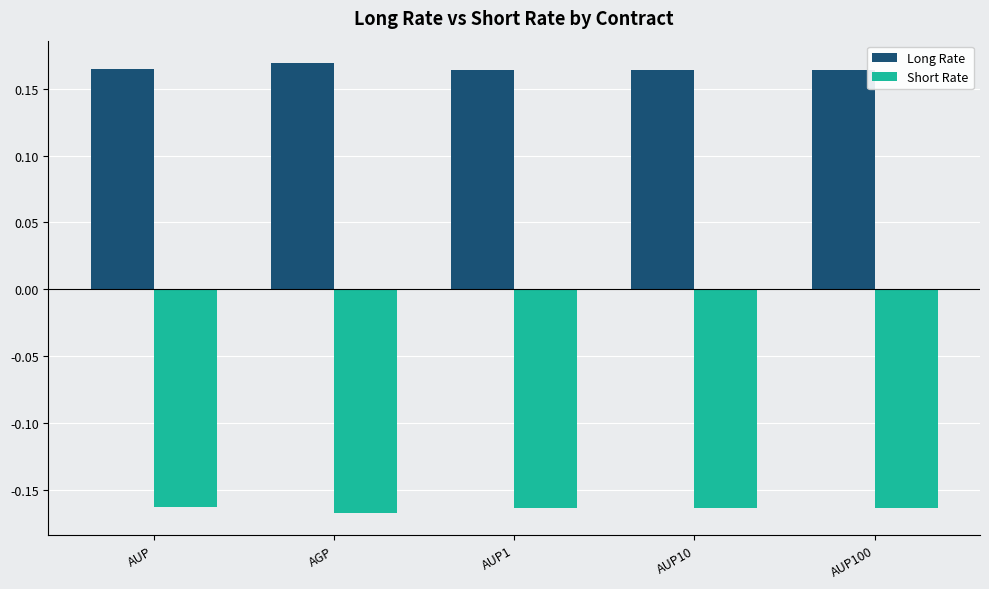

What is the spread (max minus min) of values at AUP10?

0.3